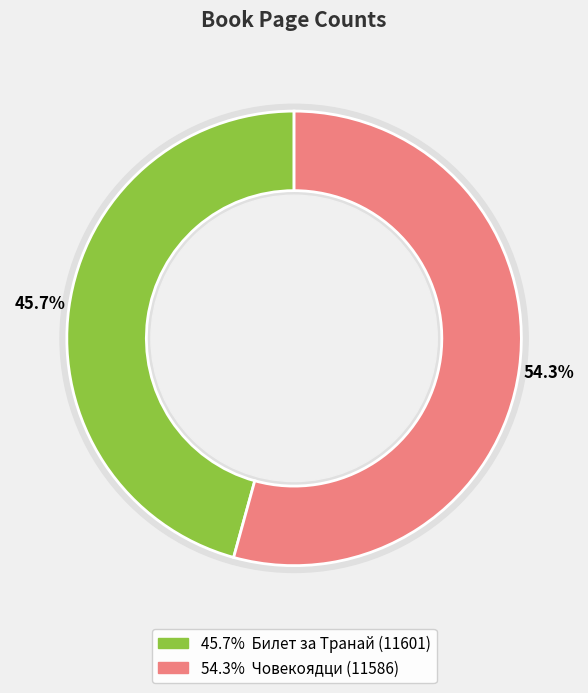

Which category accounts for the majority?

Човекоядци (11586)